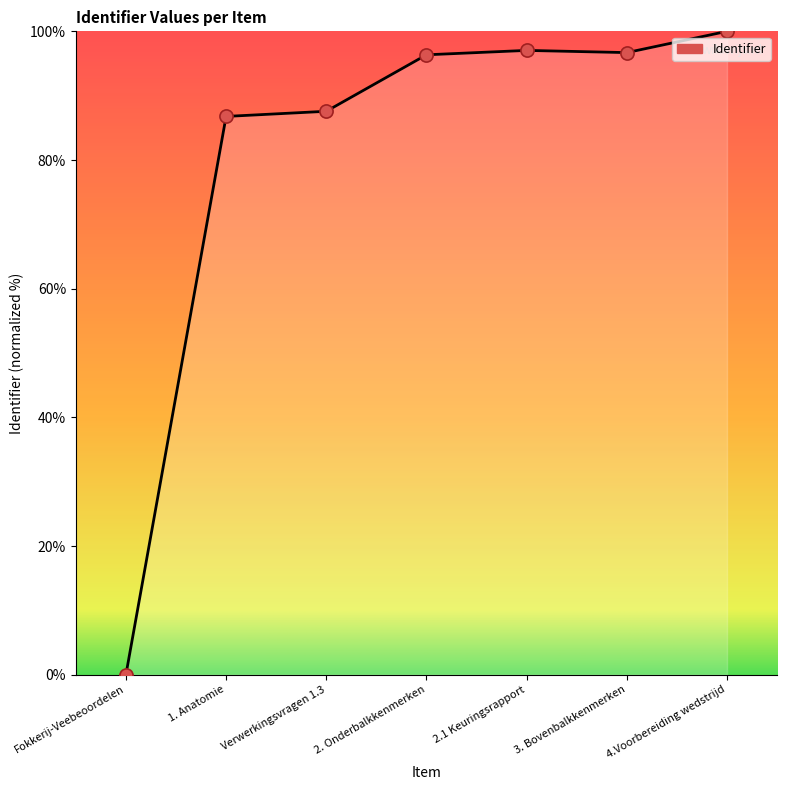

Approximately how many times larger is the value at Verwerkingsvragen 1.3 compared to 4.Voorbereiding wedstrijd?

0.9